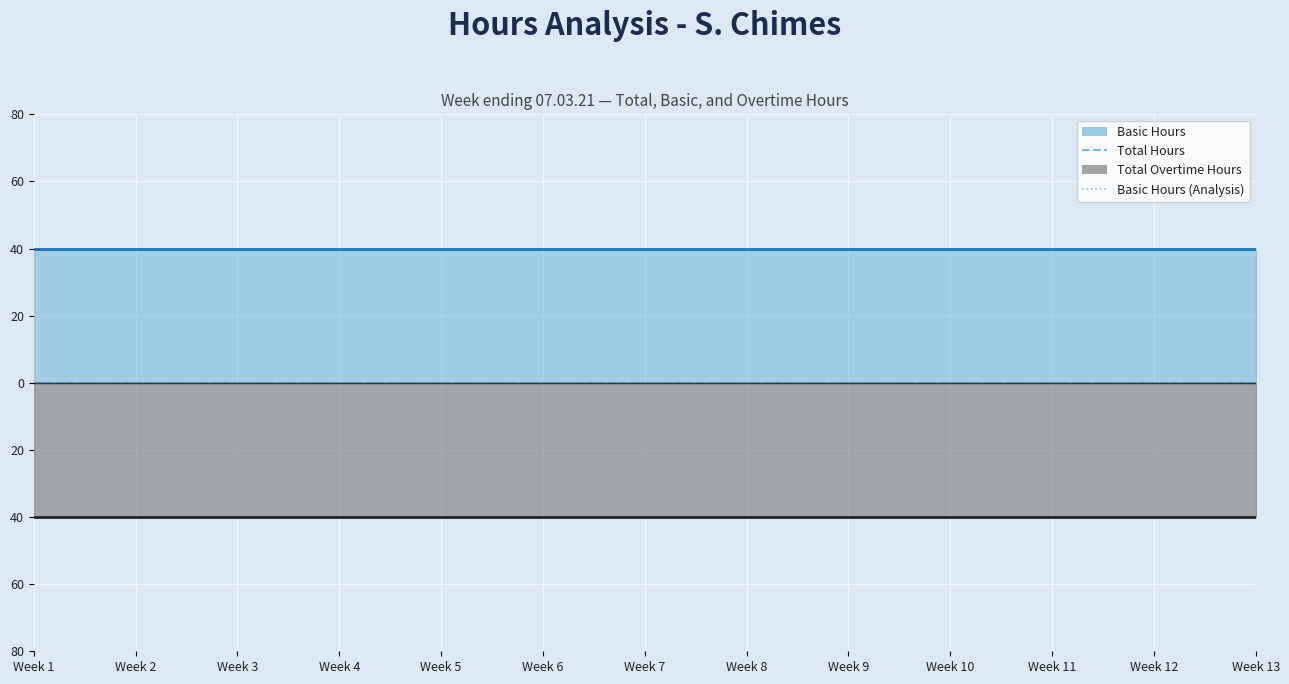

Reading right to left, list all the values displayed in this chart.

Total Hours: Week 13=0	Week 12=0	Week 11=0	Week 10=0	Week 9=0	Week 8=0	Week 7=0	Week 6=0	Week 5=0	Week 4=0	Week 3=0	Week 2=0	Week 1=0
Basic Hours: Week 13=40	Week 12=40	Week 11=40	Week 10=40	Week 9=40	Week 8=40	Week 7=40	Week 6=40	Week 5=40	Week 4=40	Week 3=40	Week 2=40	Week 1=40
Total Overtime Hours: Week 13=-40	Week 12=-40	Week 11=-40	Week 10=-40	Week 9=-40	Week 8=-40	Week 7=-40	Week 6=-40	Week 5=-40	Week 4=-40	Week 3=-40	Week 2=-40	Week 1=-40
Basic Hours Analysis: Week 13=0	Week 12=0	Week 11=0	Week 10=0	Week 9=0	Week 8=0	Week 7=0	Week 6=0	Week 5=0	Week 4=0	Week 3=0	Week 2=0	Week 1=0